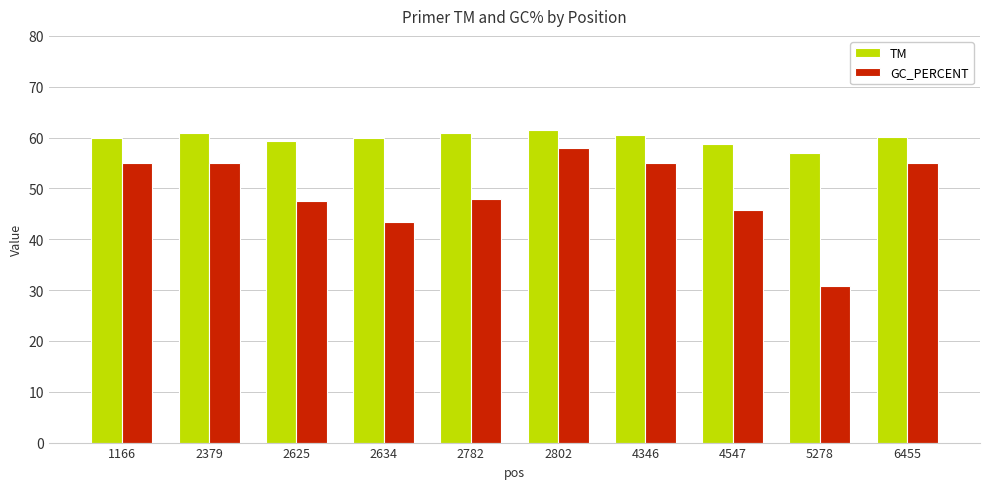

At how many categories does at least one series exceed 44?

10